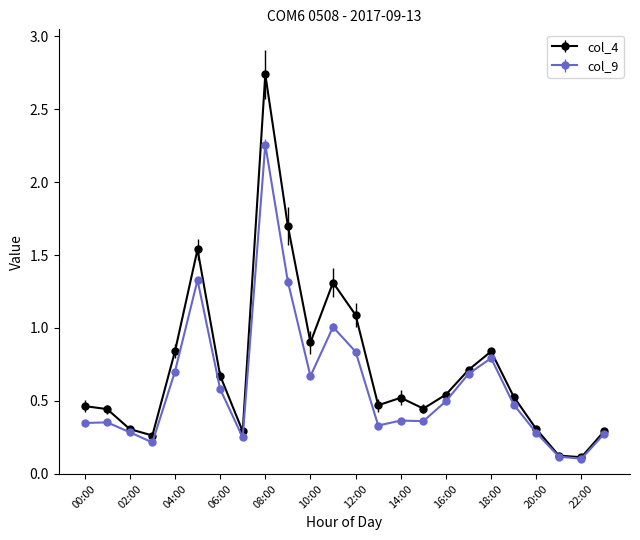

List the series in order of their peak value, highest first.

col_4, col_9